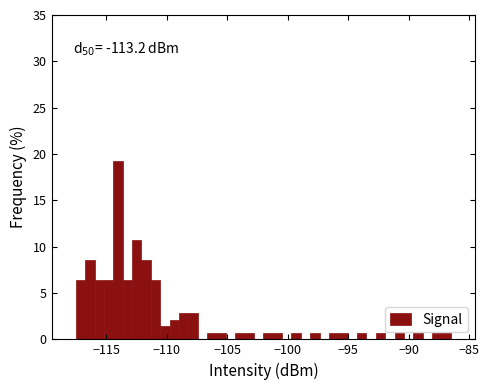

Around what value on the x-axis is the tallest bar? Give the approximate position of its centre, as read against the axis.

-114.0